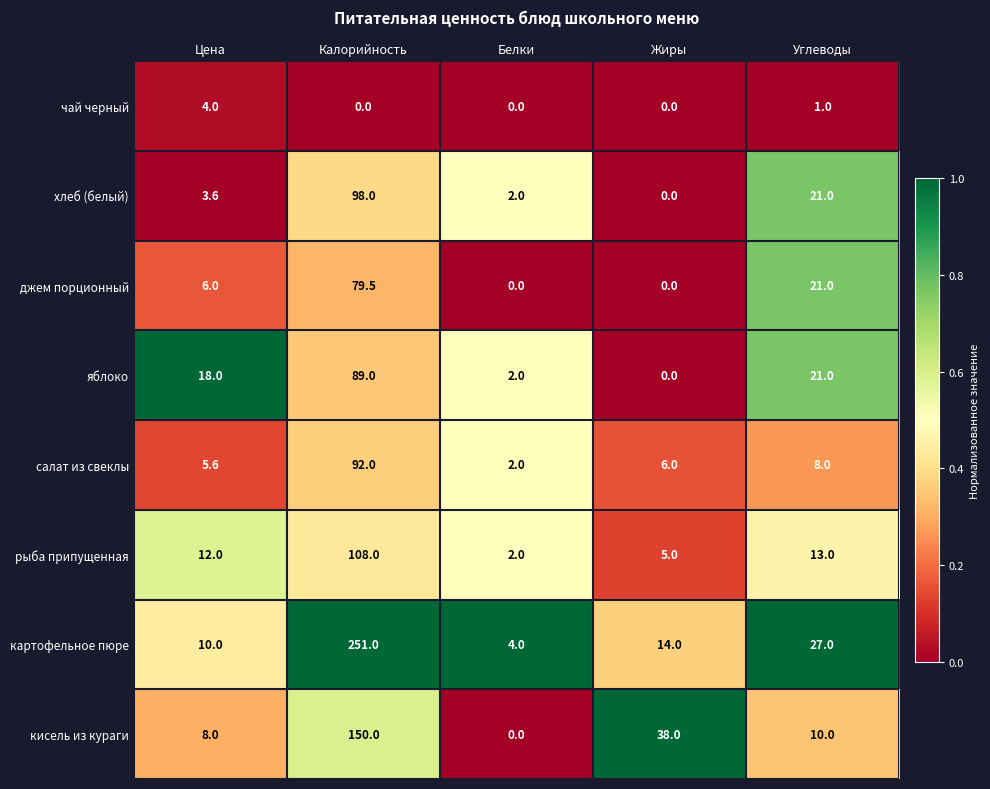

Which category has the lowest value in the яблоко series?

Жиры